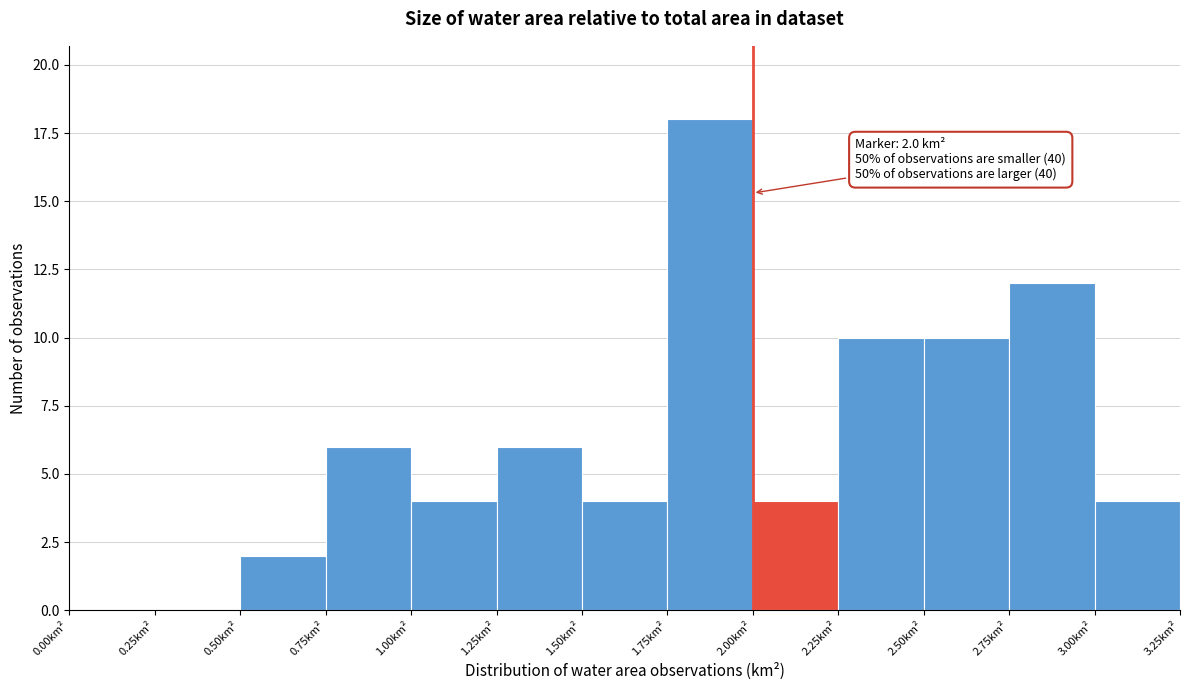

Which range on the x-axis has the tallest bar?

1.75 to 2.00